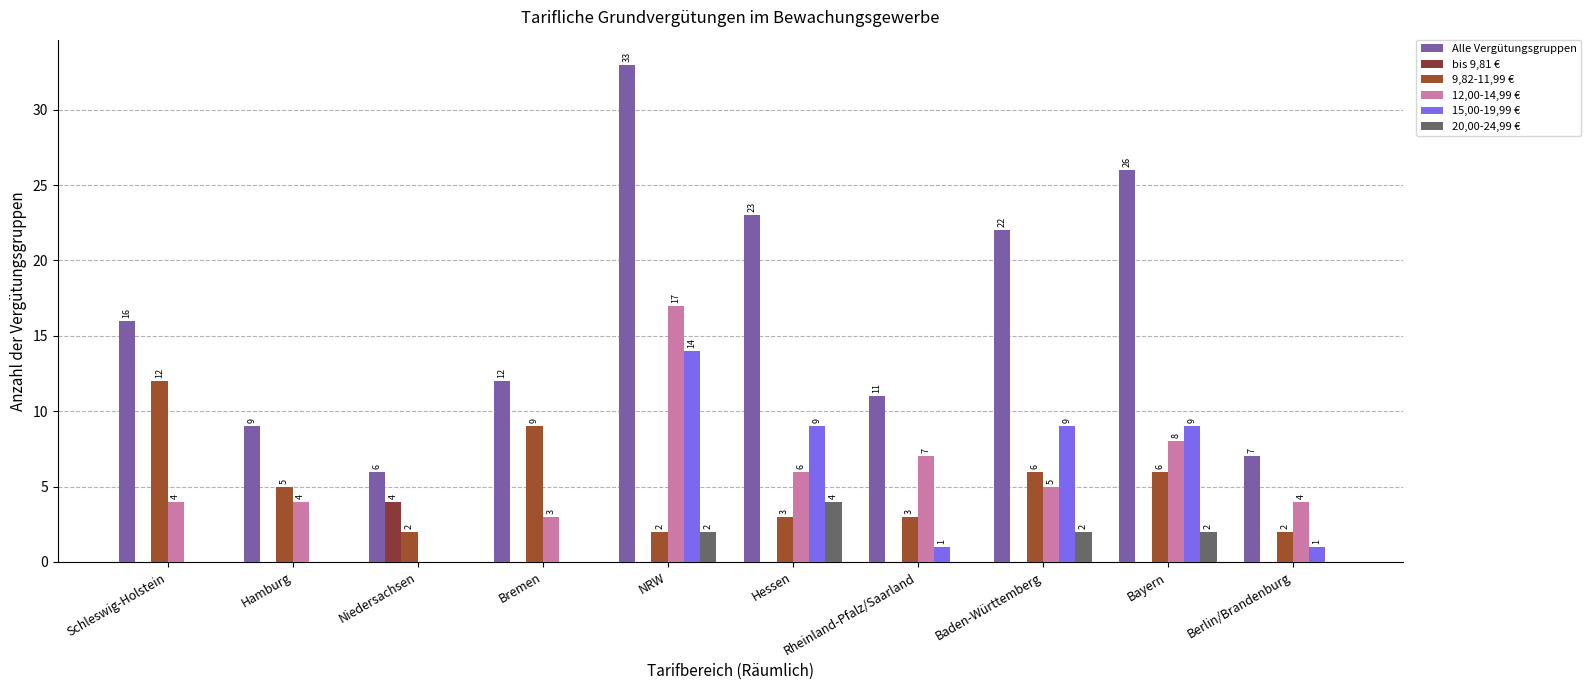

Is it true that 15,00-19,99 € equals 14 at NRW?

True